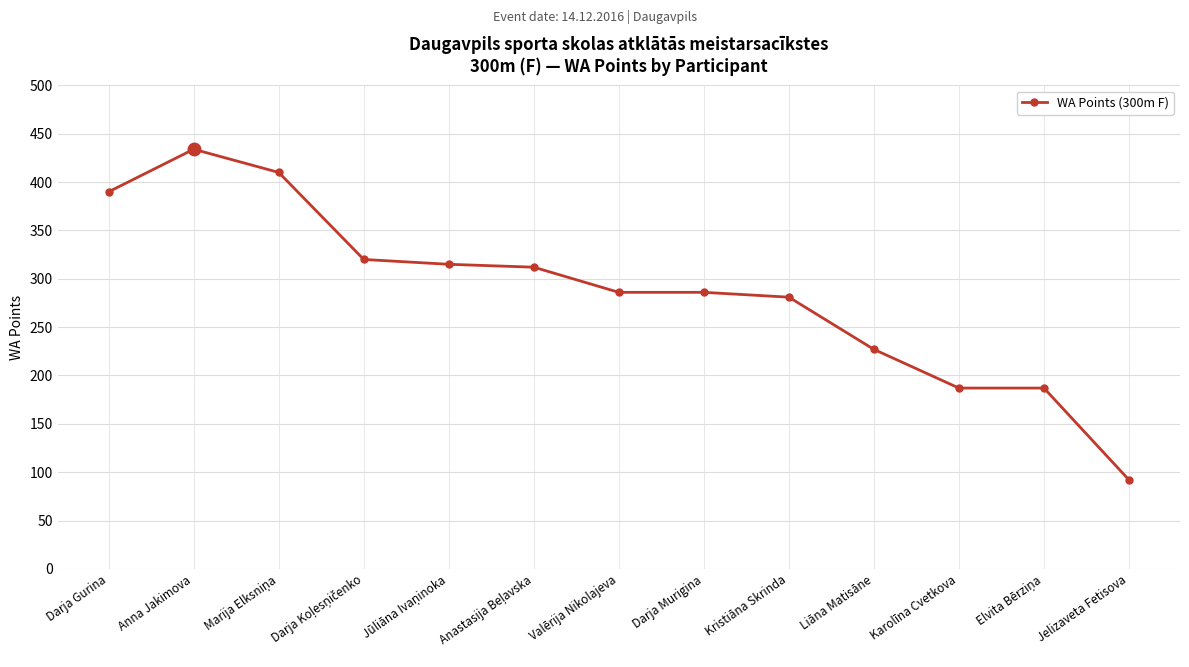

The chart shows a value of 92 at Jelizaveta Fetisova. True or false?

True